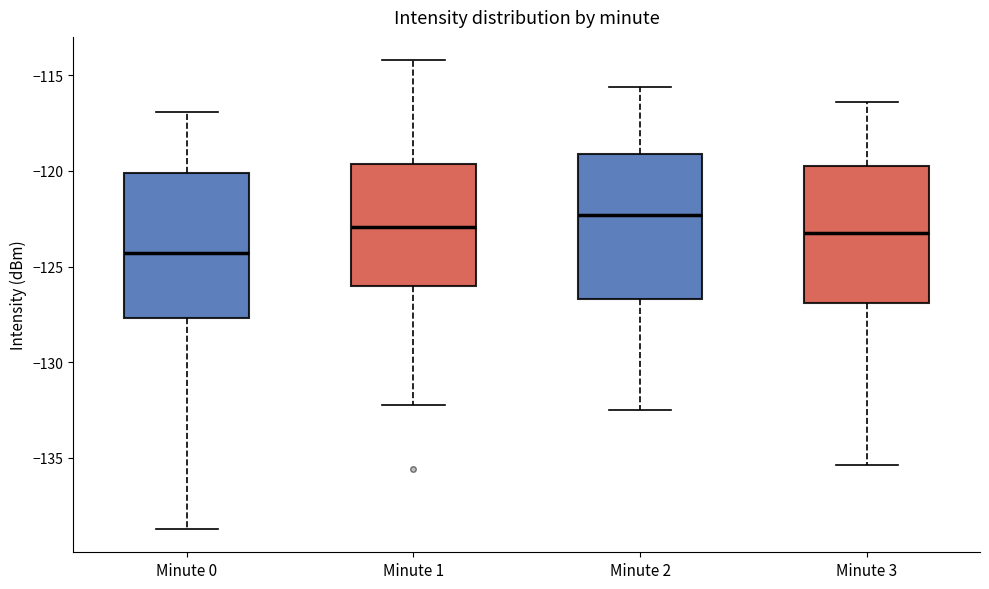

Which box's median line is the highest?

Minute 2